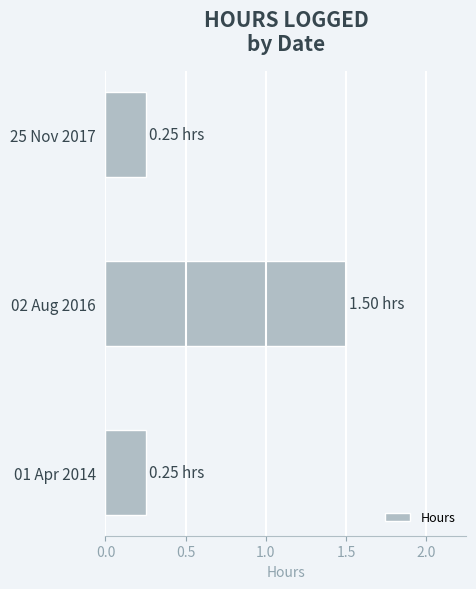

What is the sum of all values?

2.0